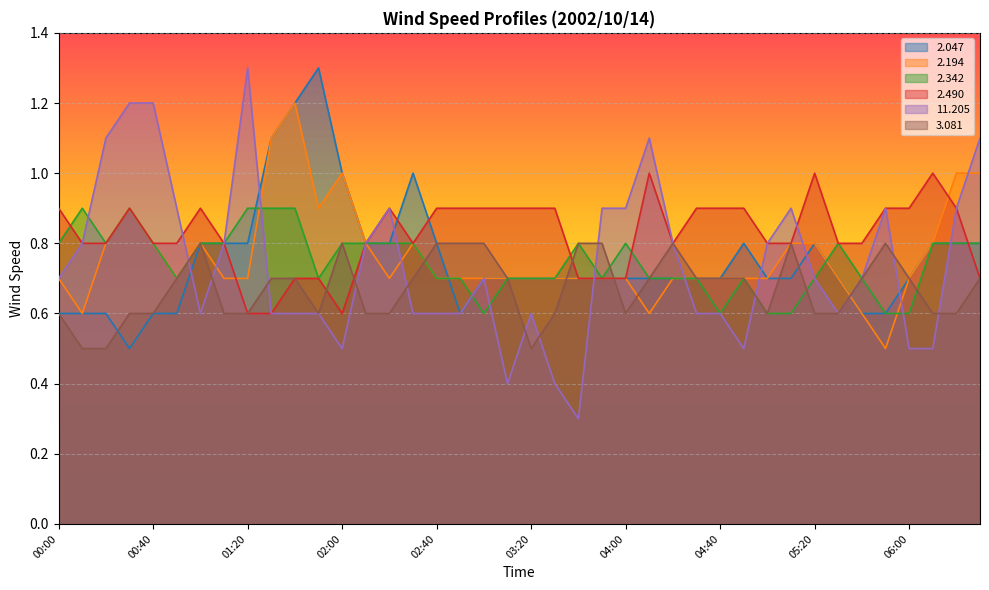

How many lines are shown in the chart?

6